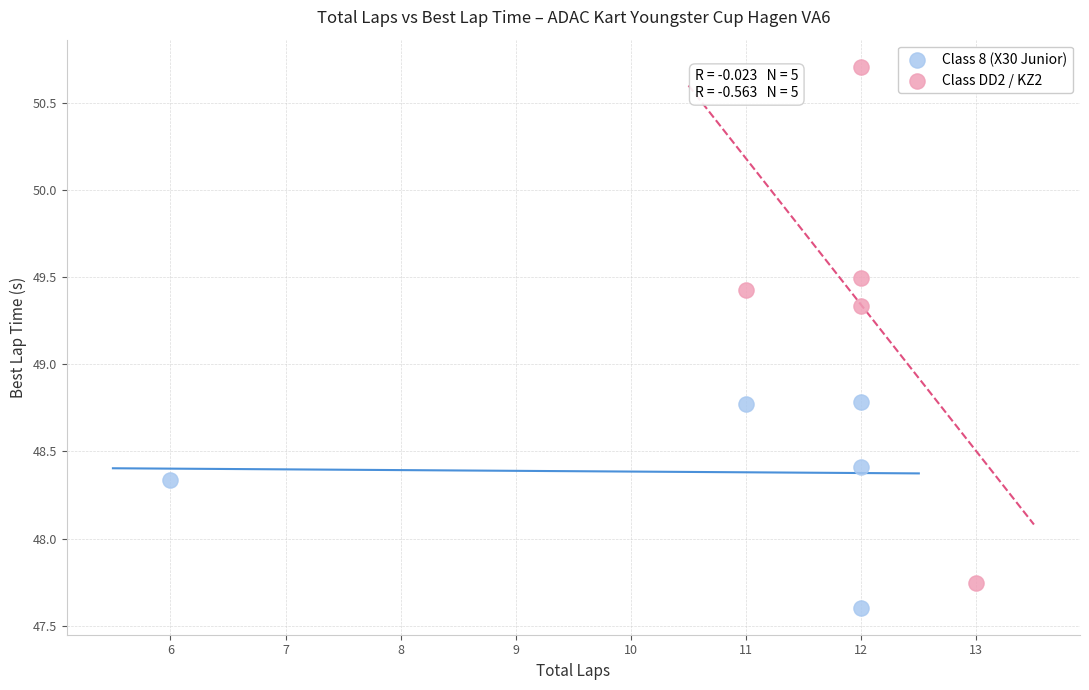

Which series has the widest spread of Y values?

Class DD2 / KZ2